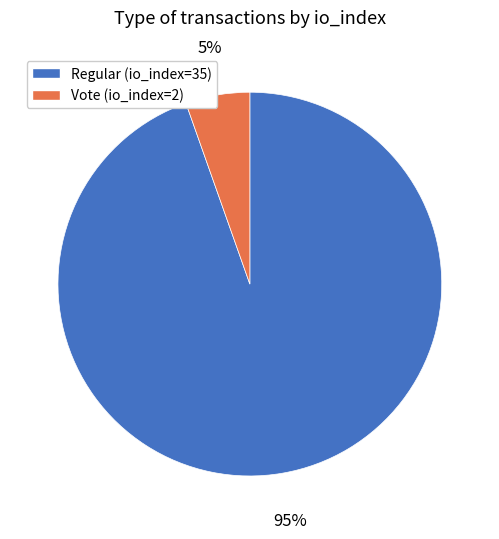

Is the sum of Regular (io_index=35) and Vote (io_index=2) greater than half?

Yes